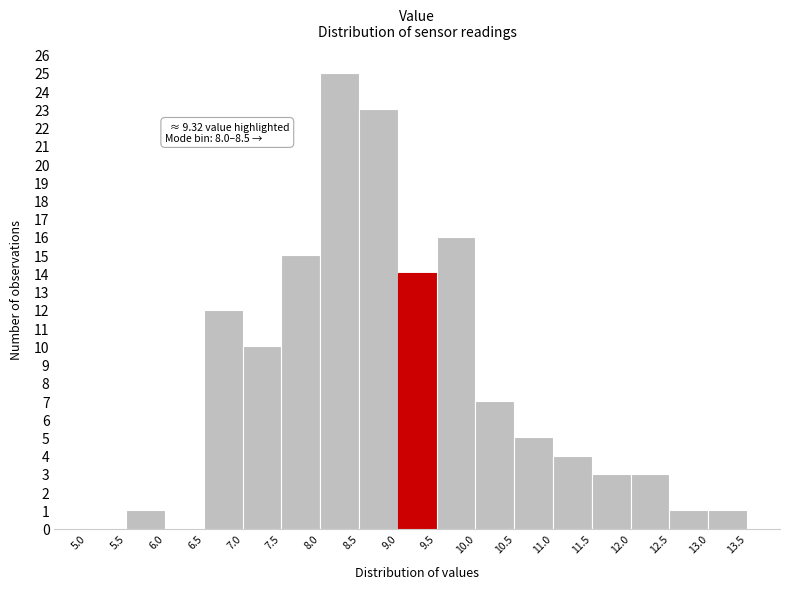

Over which range of the x-axis is the bar tallest?

8.0 to 8.5